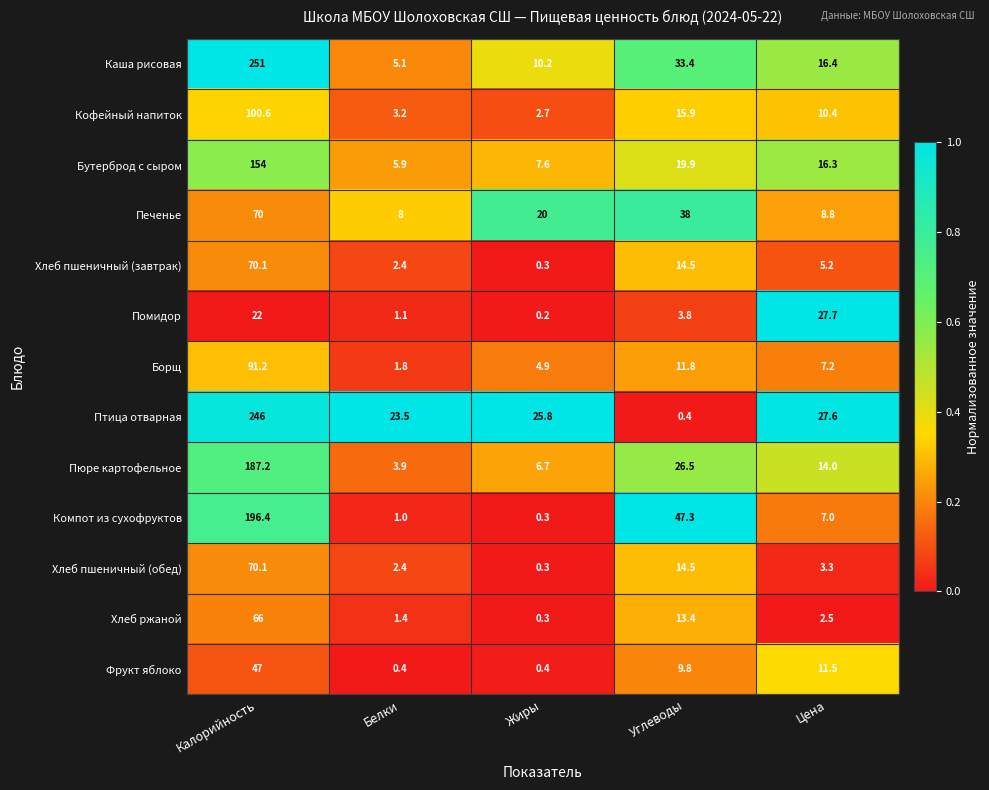

The value of Хлеб пшеничный (обед) at Жиры is 0.3. True or false?

True